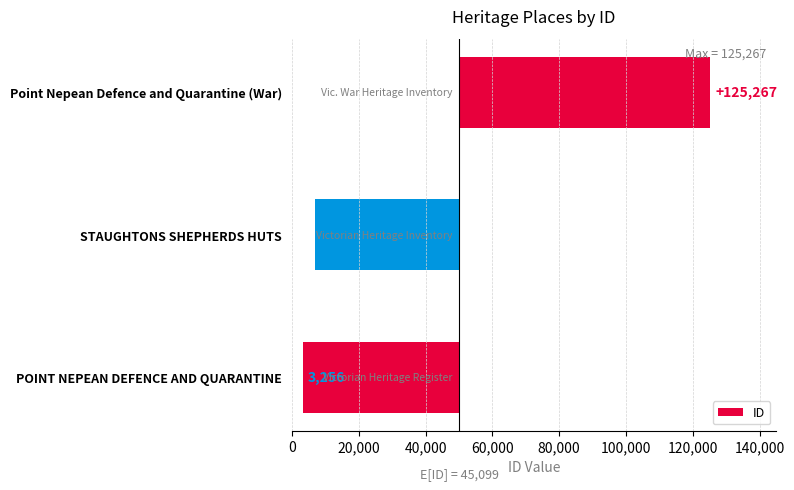

Are the bars horizontal?

Yes